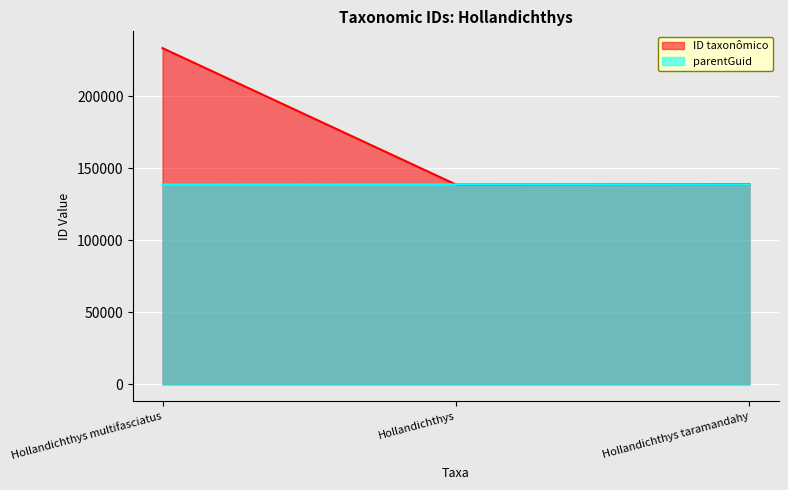

What are all the series names shown in the legend?

ID taxonômico, parentGuid